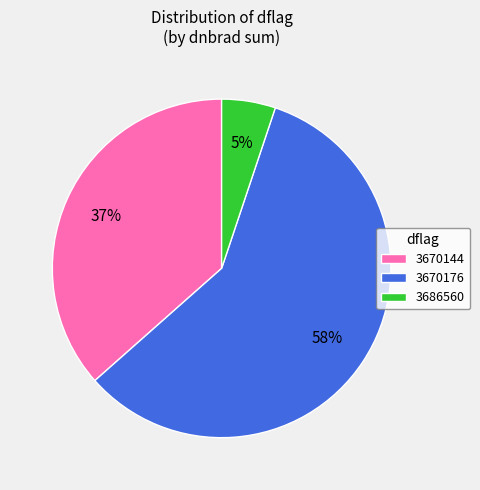

Do 3686560 and 3670144 together represent more than half of the pie?

No